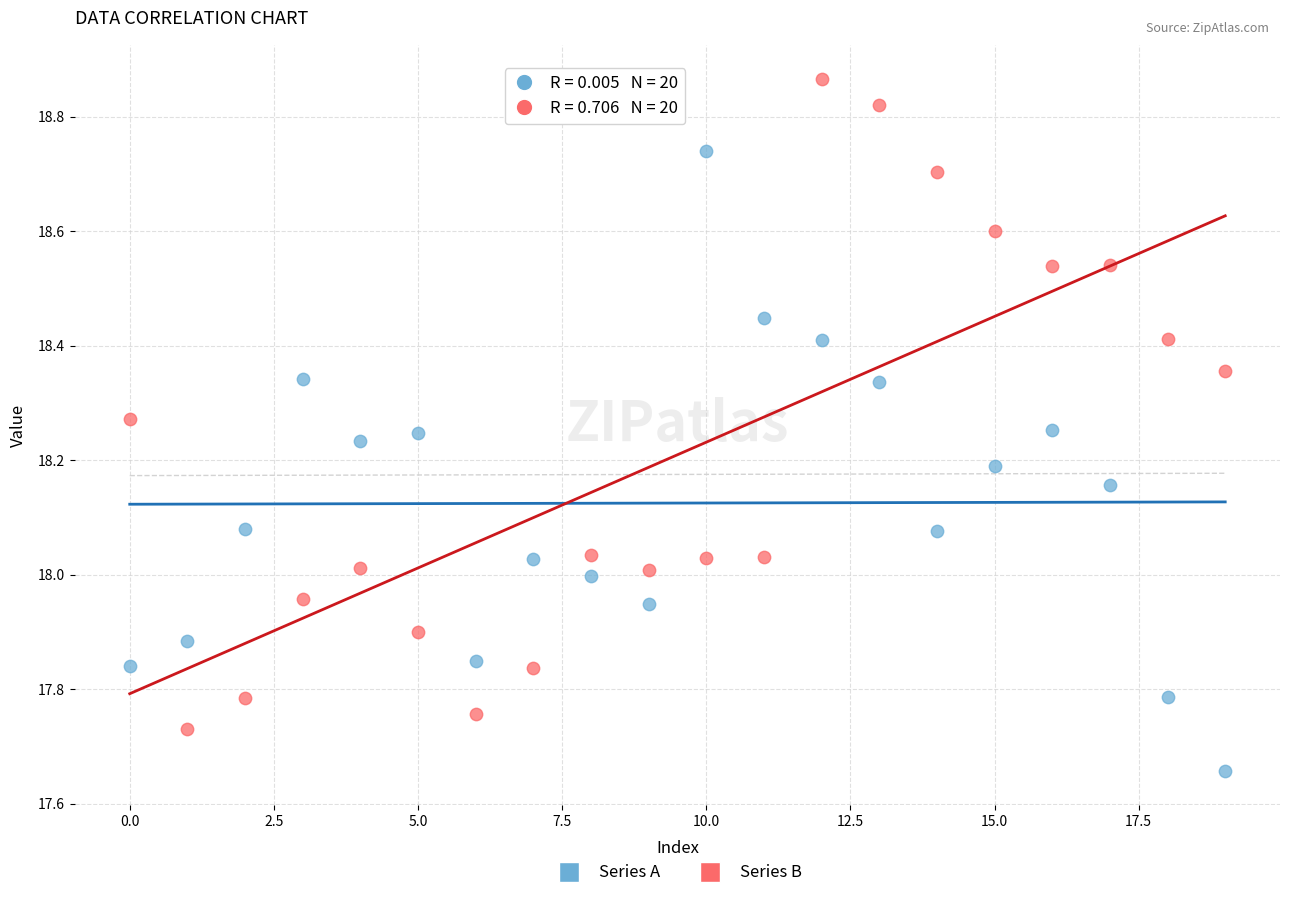

Which series contains the highest Y value?

Series B